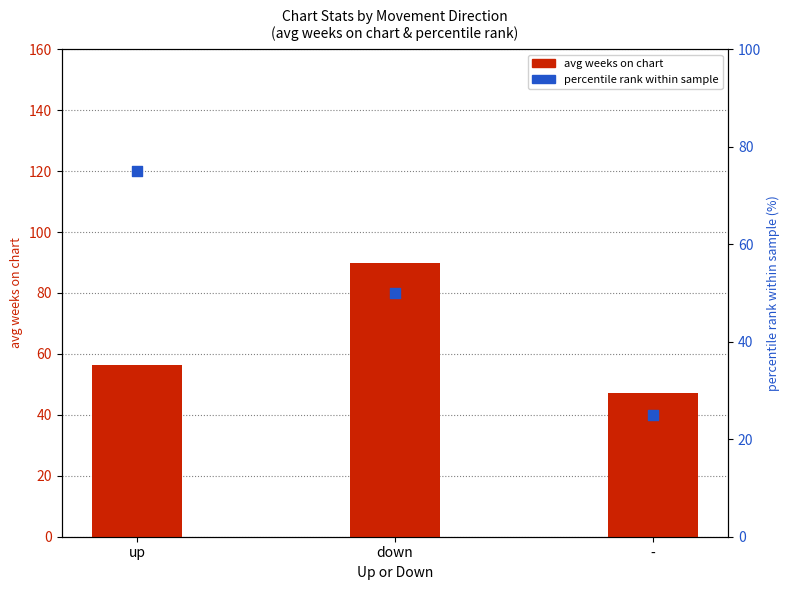

Is the value of avg peak position (pct) at - greater than the value of avg weeks on chart at -?

No